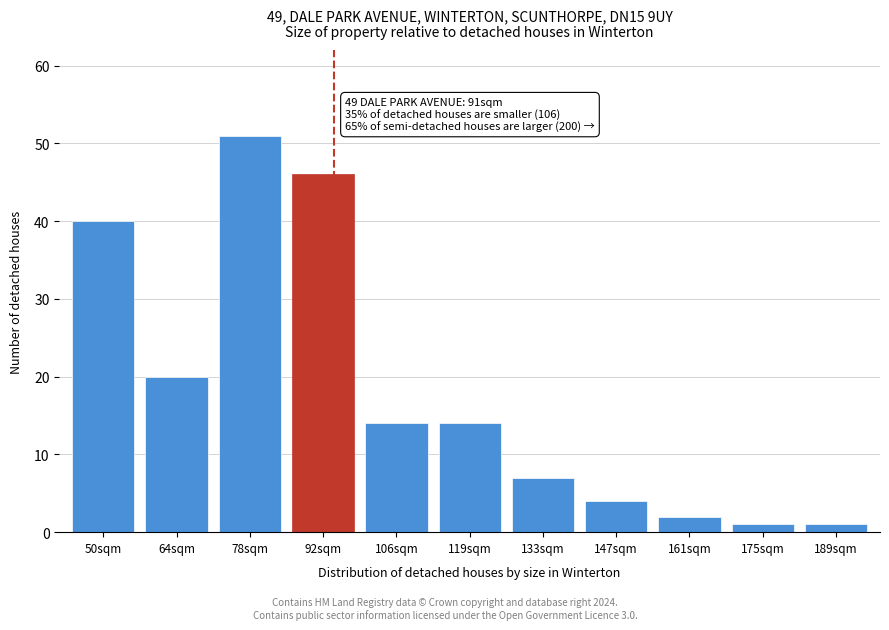

Reading right to left, transcribe all the data shown in this chart.

189sqm=1	175sqm=1	161sqm=2	147sqm=4	133sqm=7	119sqm=14	106sqm=14	92sqm=46	78sqm=51	64sqm=20	50sqm=40